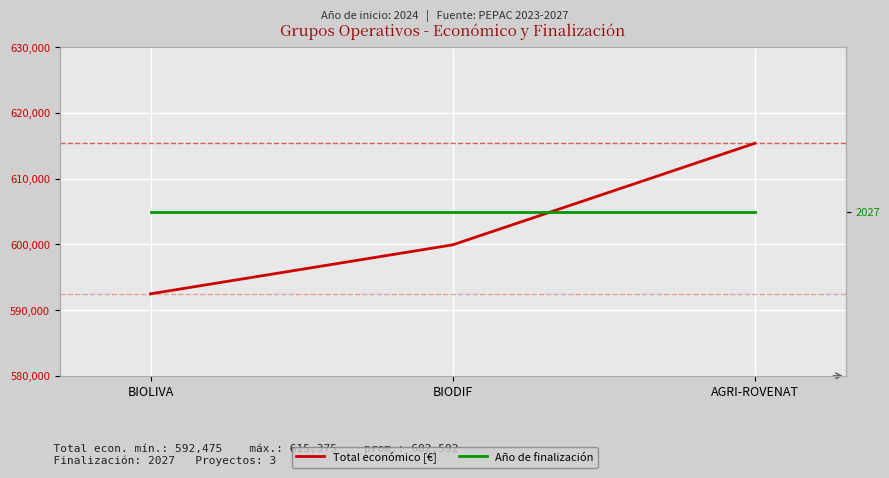

List the labels in order of Año de finalización value, smallest first.

BIOLIVA, BIODIF, AGRI-ROVENAT